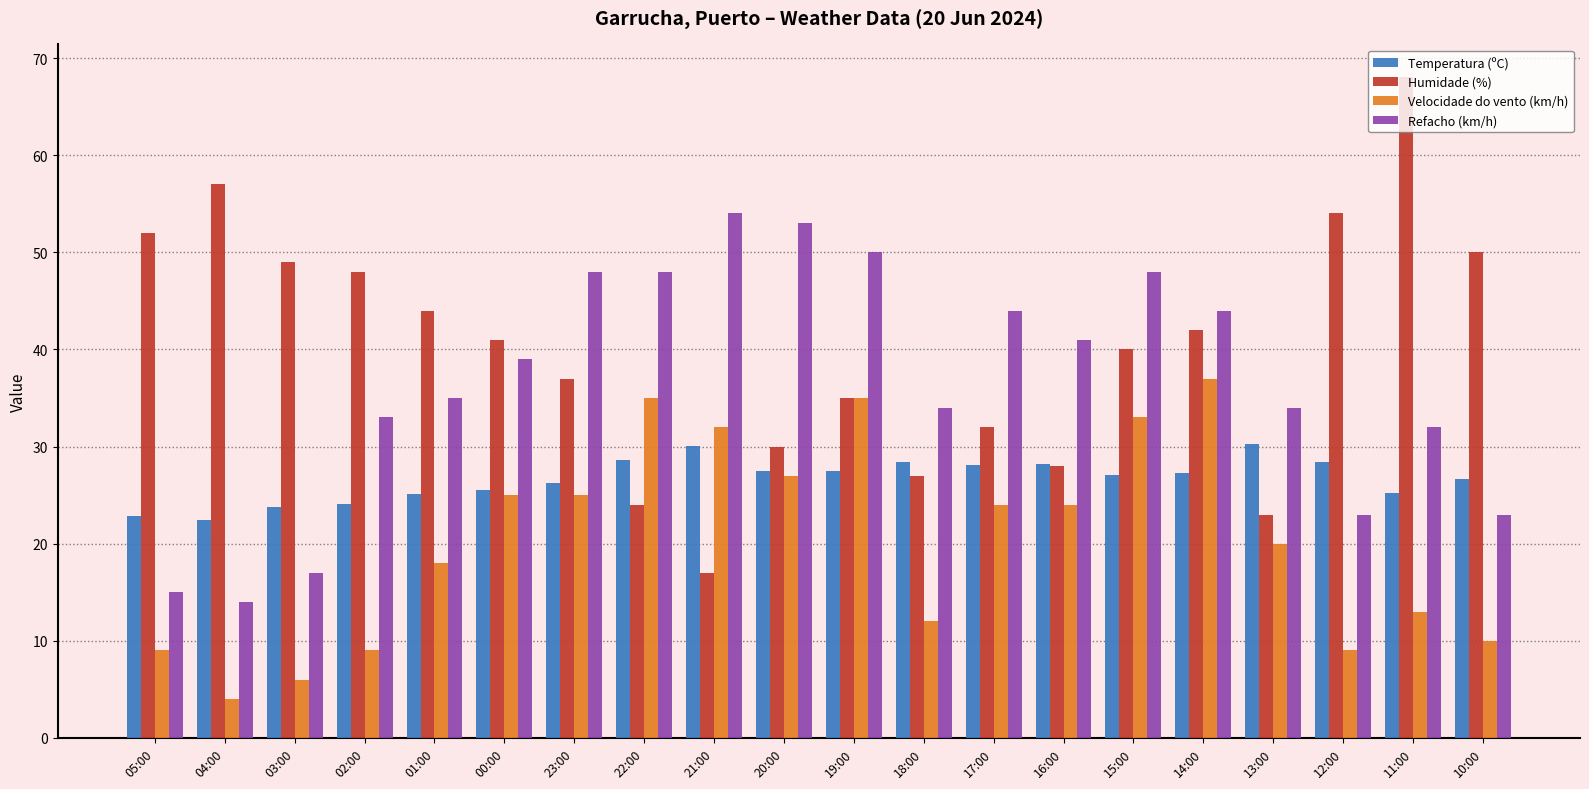

What is the difference between the Refacho (km/h) values at 17:00 and 19:00?

6.0